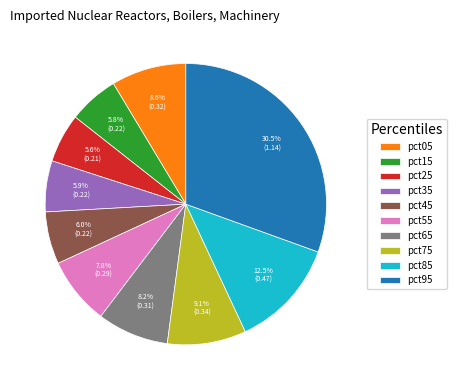

What percentage is NOT represented by pct55?

92.2%